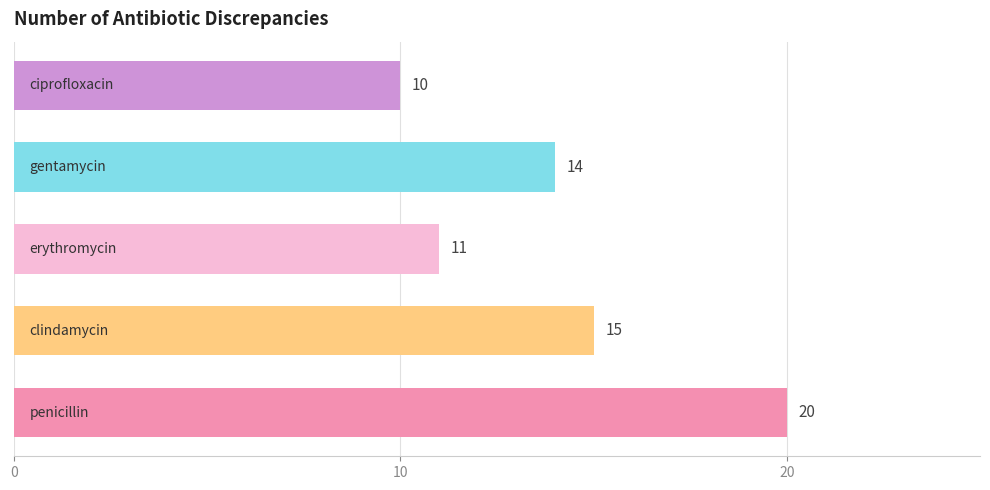

What is the sum of all values?

70